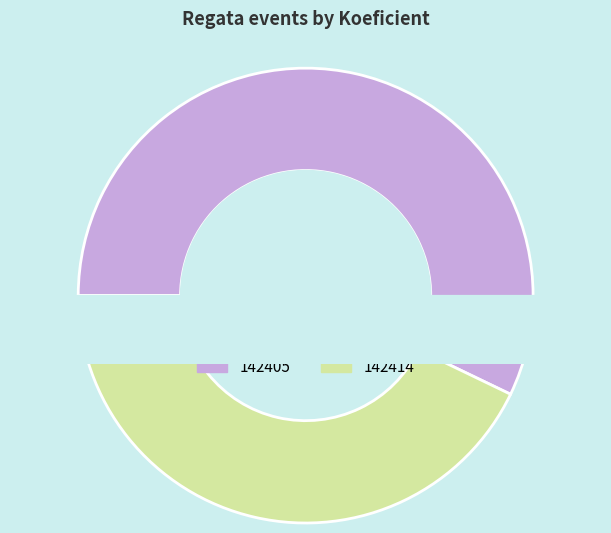

Which category has the smallest portion of the pie?

142414